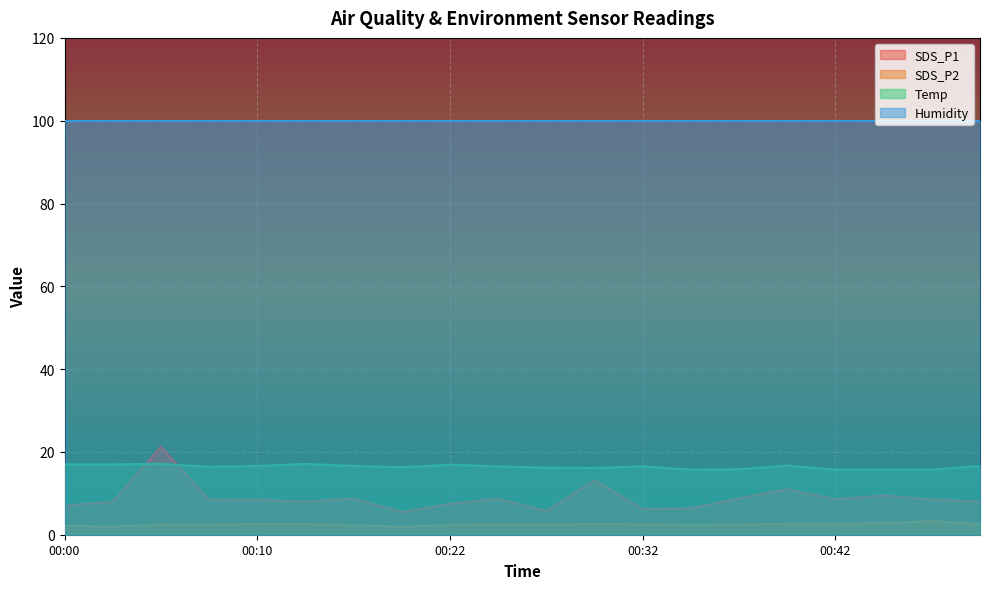

Which series has the largest total across all categories?

Humidity